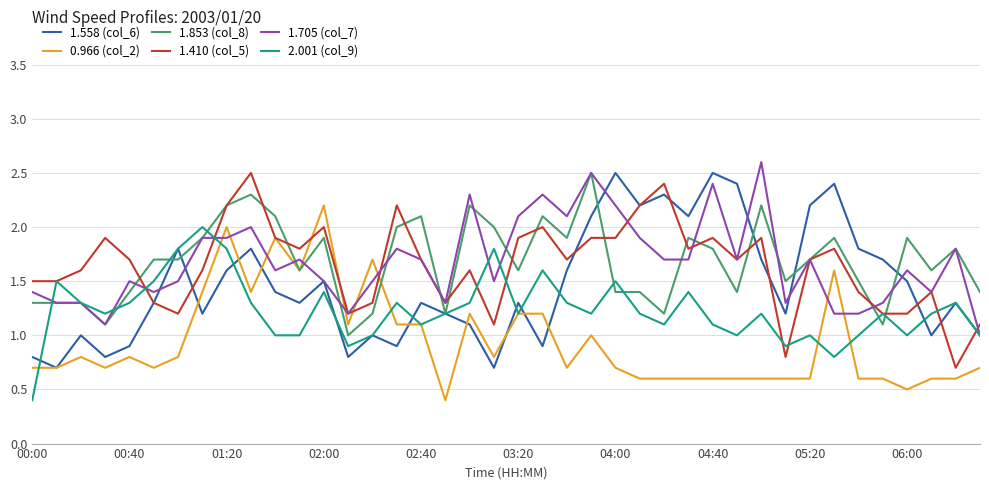

What is the minimum value for 1.558 (col_6)?

0.7